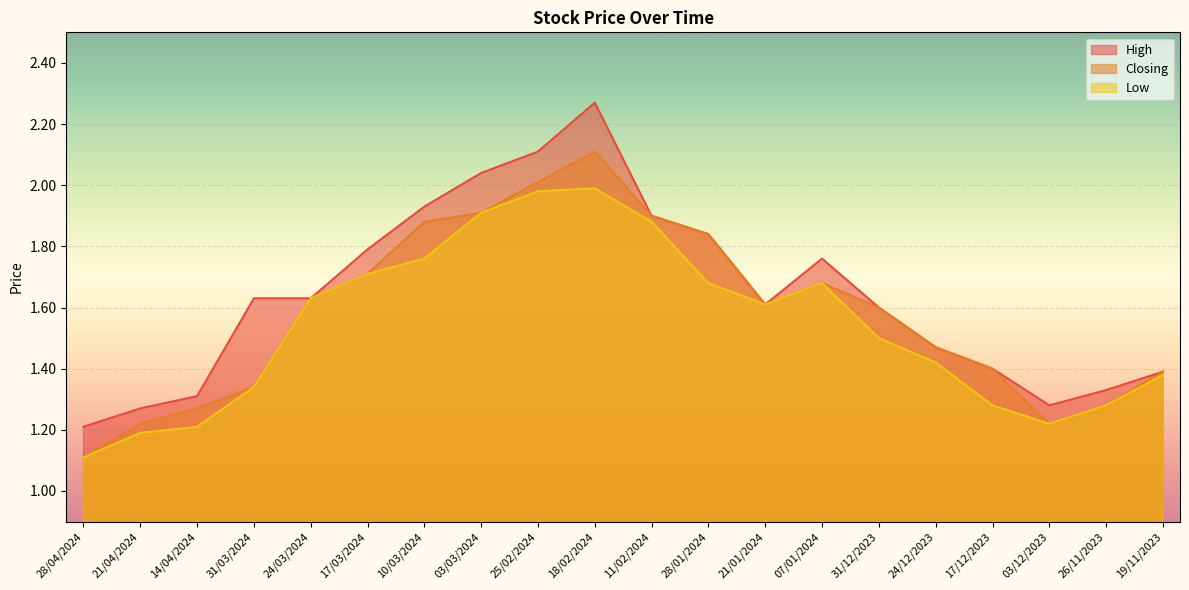

Reading left to right, extract all data points from this chart.

High: 28/04/2024=1.2	21/04/2024=1.3	14/04/2024=1.3	31/03/2024=1.6	24/03/2024=1.6	17/03/2024=1.8	10/03/2024=1.9	03/03/2024=2.0	25/02/2024=2.1	18/02/2024=2.3	11/02/2024=1.9	28/01/2024=1.8	21/01/2024=1.6	07/01/2024=1.8	31/12/2023=1.6	24/12/2023=1.5	17/12/2023=1.4	03/12/2023=1.3	26/11/2023=1.3	19/11/2023=1.4
Closing: 28/04/2024=1.1	21/04/2024=1.2	14/04/2024=1.3	31/03/2024=1.3	24/03/2024=1.6	17/03/2024=1.7	10/03/2024=1.9	03/03/2024=1.9	25/02/2024=2.0	18/02/2024=2.1	11/02/2024=1.9	28/01/2024=1.8	21/01/2024=1.6	07/01/2024=1.7	31/12/2023=1.6	24/12/2023=1.5	17/12/2023=1.4	03/12/2023=1.2	26/11/2023=1.3	19/11/2023=1.4
Low: 28/04/2024=1.1	21/04/2024=1.2	14/04/2024=1.2	31/03/2024=1.3	24/03/2024=1.6	17/03/2024=1.7	10/03/2024=1.8	03/03/2024=1.9	25/02/2024=2.0	18/02/2024=2.0	11/02/2024=1.9	28/01/2024=1.7	21/01/2024=1.6	07/01/2024=1.7	31/12/2023=1.5	24/12/2023=1.4	17/12/2023=1.3	03/12/2023=1.2	26/11/2023=1.3	19/11/2023=1.4